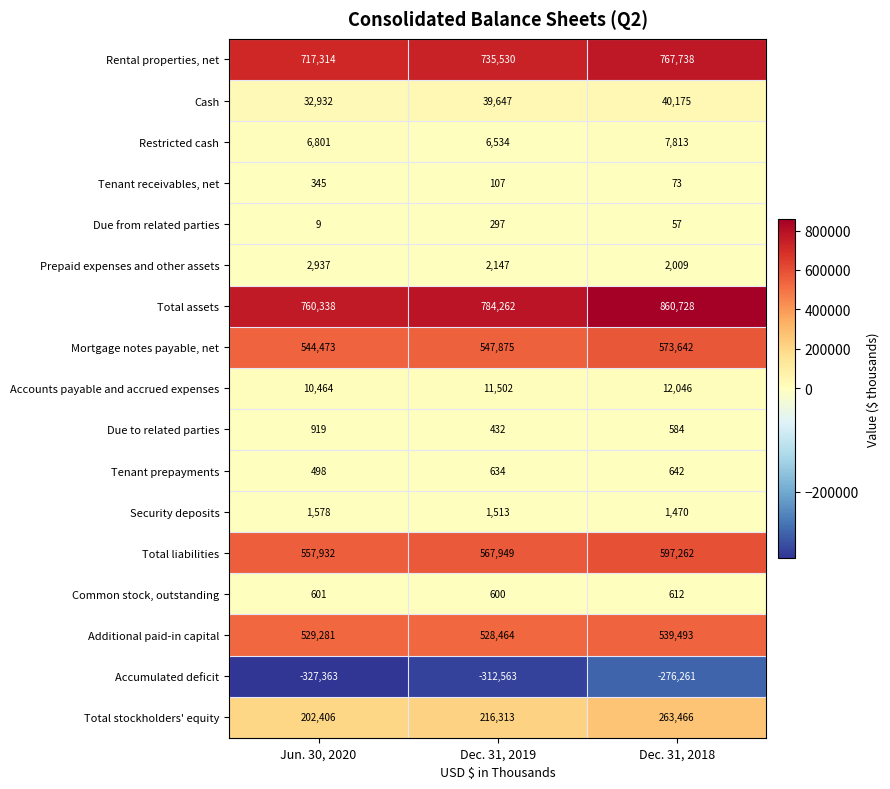

Which series has the largest total across all categories?

Total assets